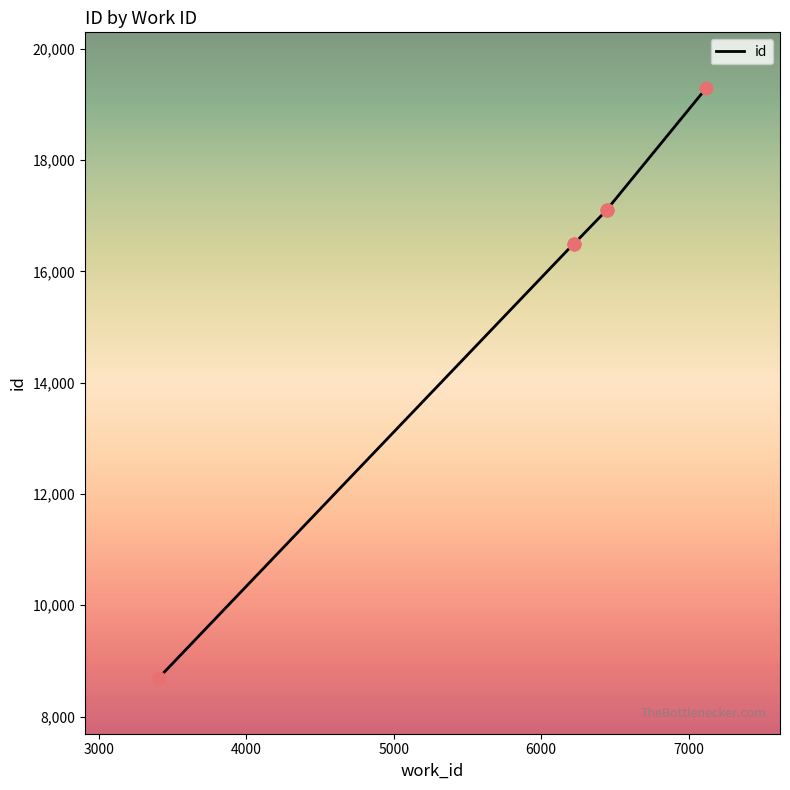

Approximately how many times larger is the value at 6445 compared to 6219?

1.0